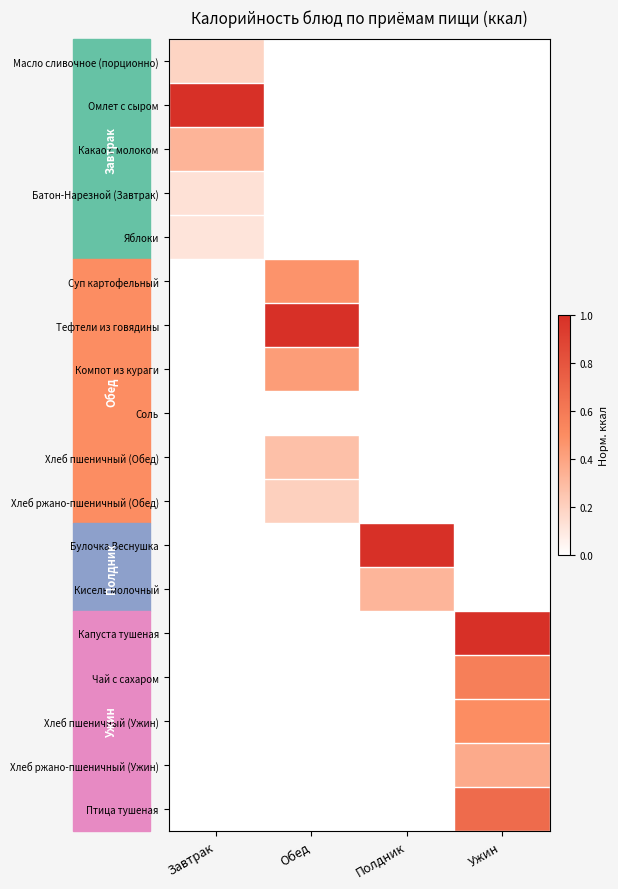

At which category is the sum across all series the highest?

Ужин